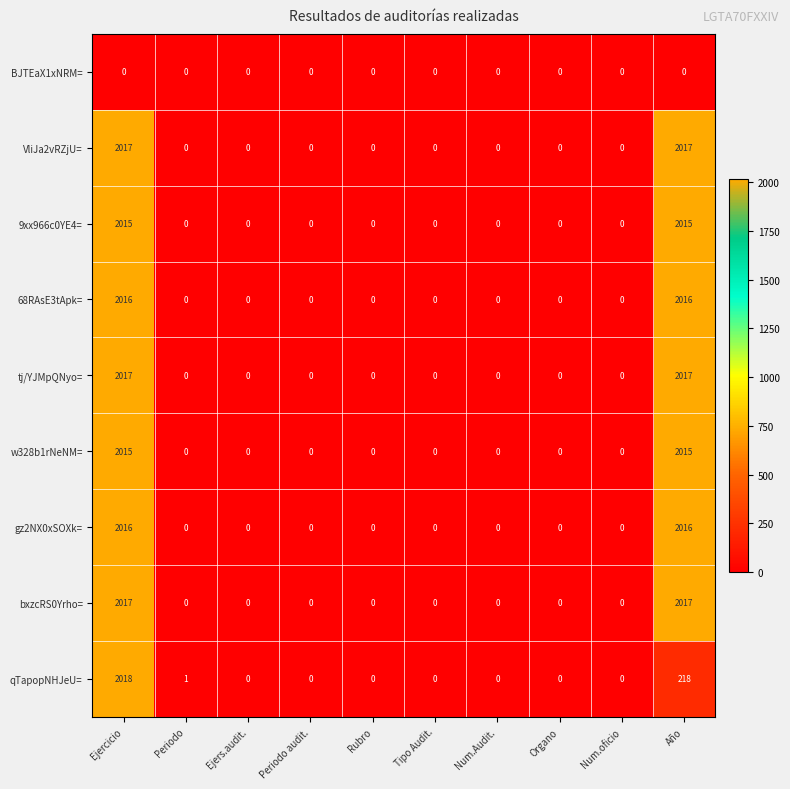

True or false: 9xx966c0YE4= has a value of 2015 at Ejercicio.

True